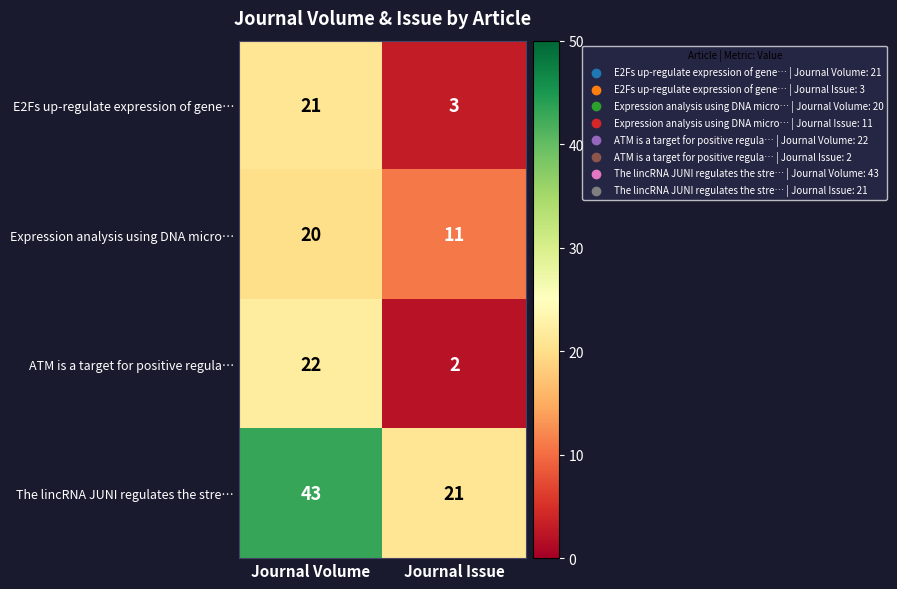

What is the spread (max minus min) of values at Journal Volume?

23